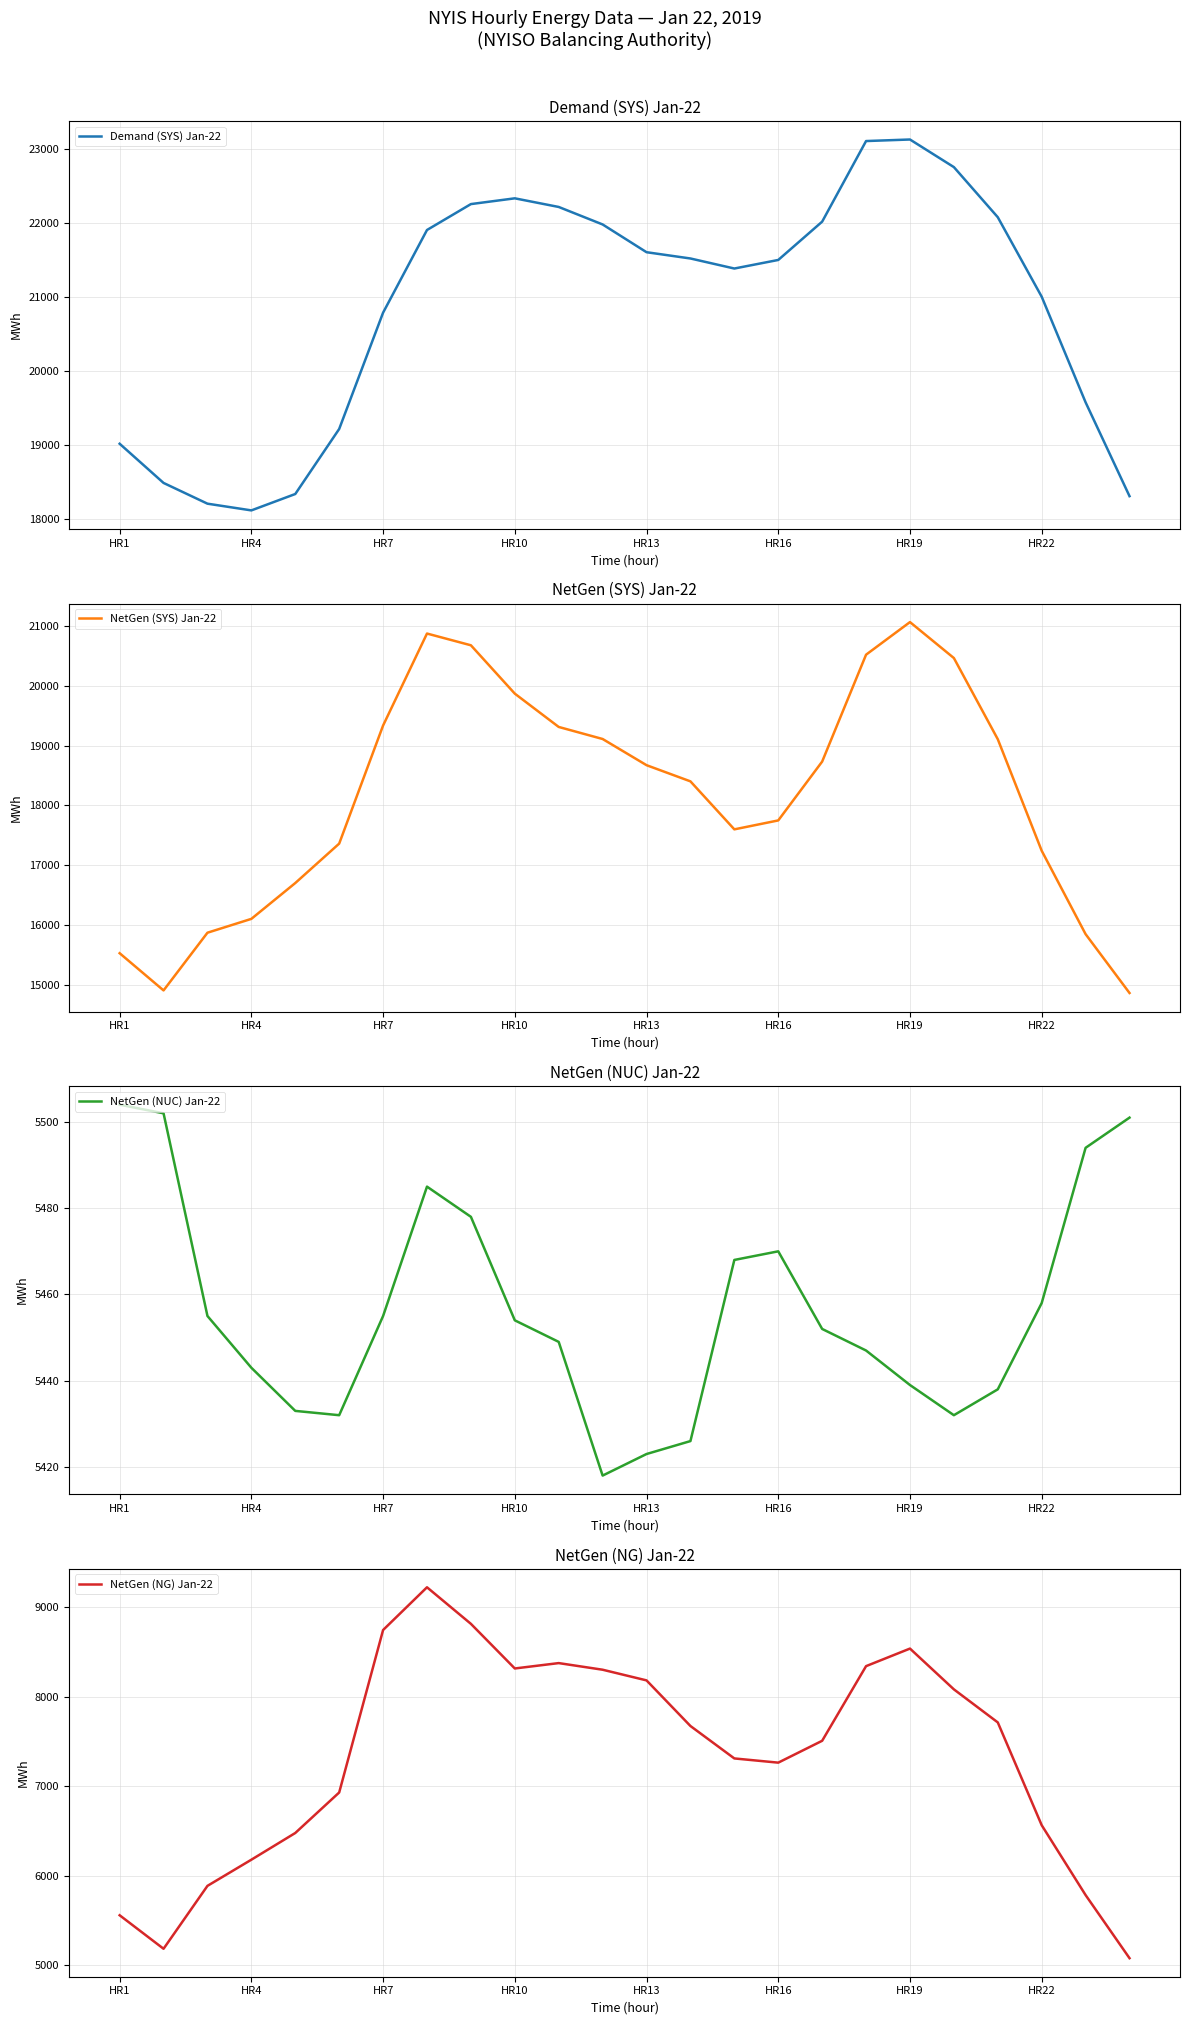

True or false: Demand (SYS) Jan-22 and NetGen (NG) Jan-22 intersect in this chart.

False